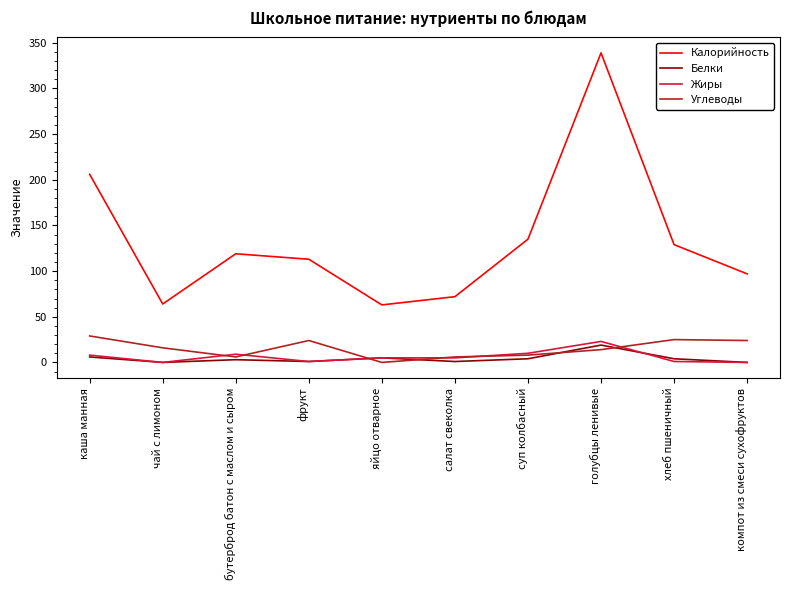

What is the maximum value for Калорийность?

339